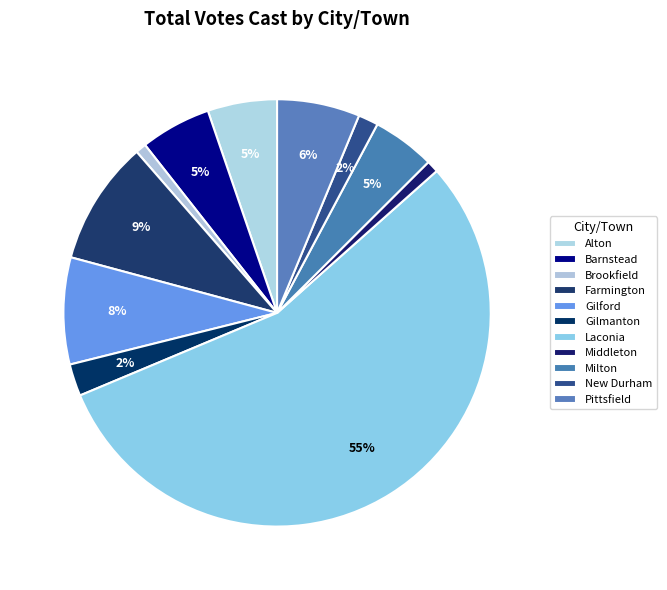

What is the smallest slice in the pie chart?

Brookfield